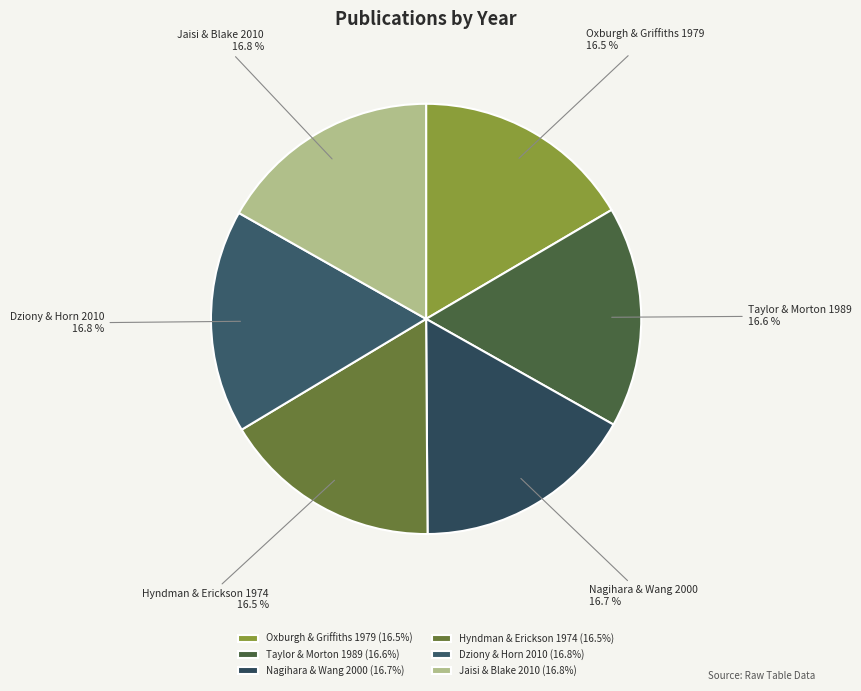

The Nagihara & Wang 2000 slice represents 17% of the pie. True or false?

True